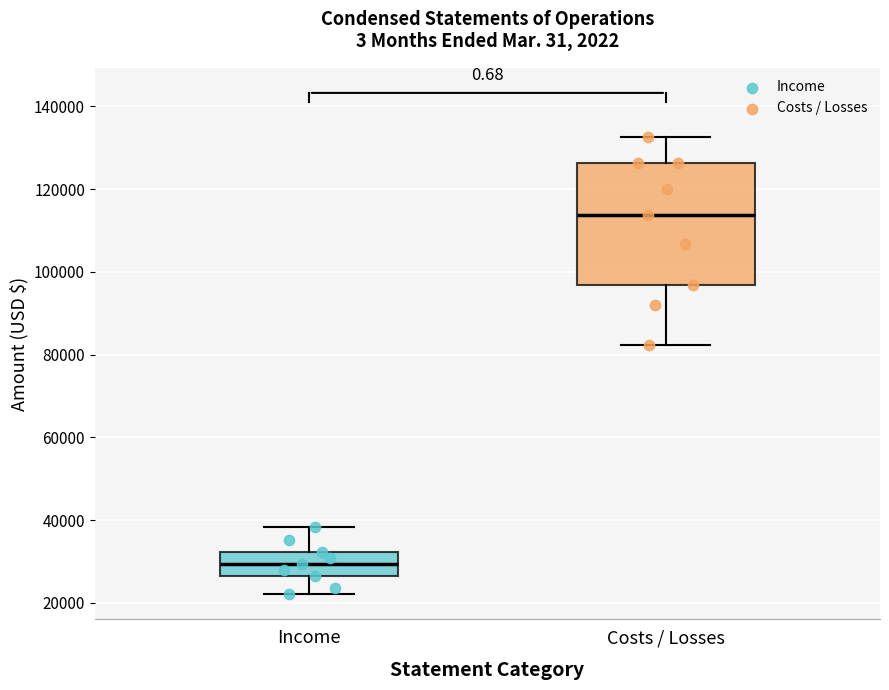

Reading left to right, read every box against the y-axis: the position of its median line, the range the box covers, and the ends of its whiskers. The values are not printed on the chart, so give them approximately, as read against the axis.

Income: median 30000, box 26000 to 32000, whiskers 22000 to 38000
Costs / Losses: median 114000, box 96000 to 126000, whiskers 82000 to 132000